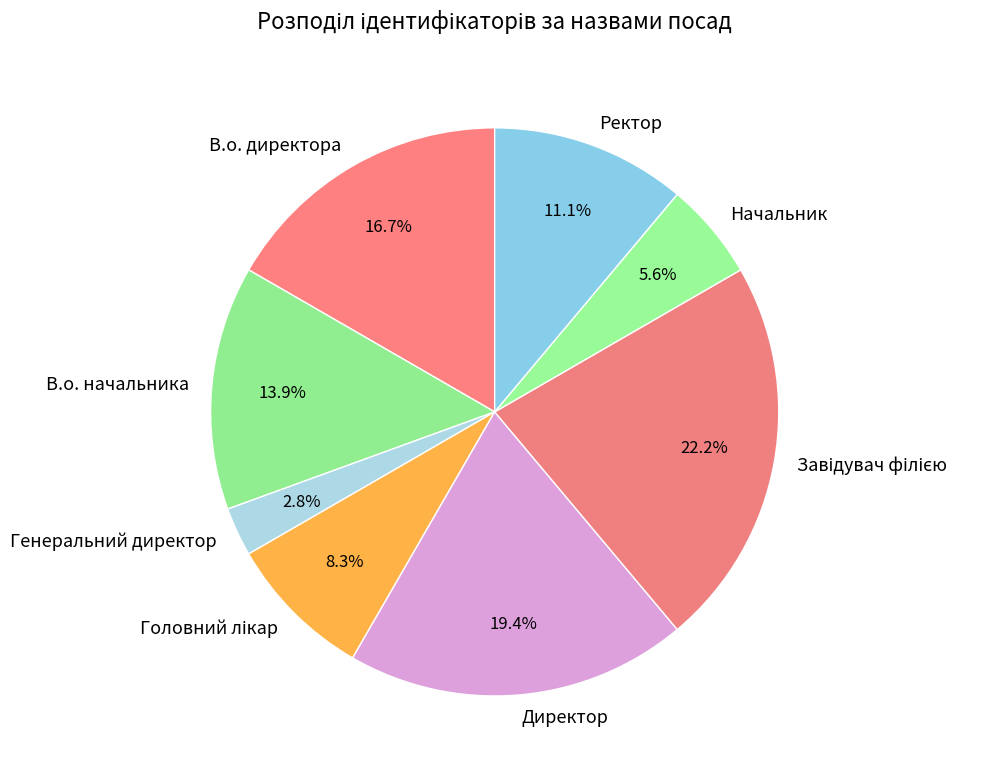

Does Директор represent more than half of the total?

No